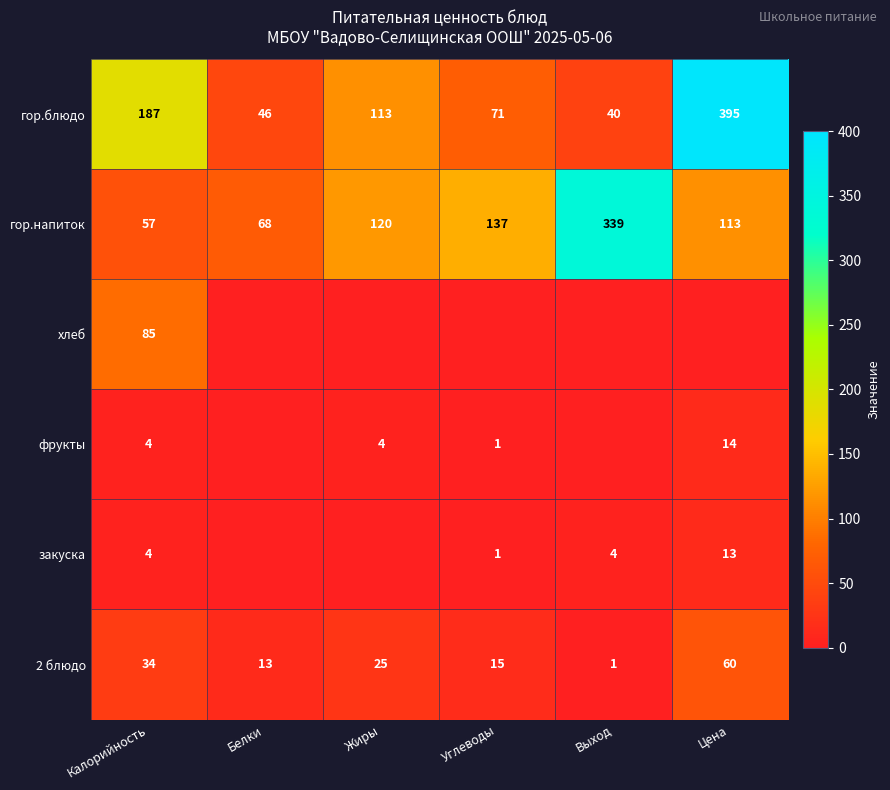

What is the sum of the гор.блюдо values at Углеводы and Выход?

111